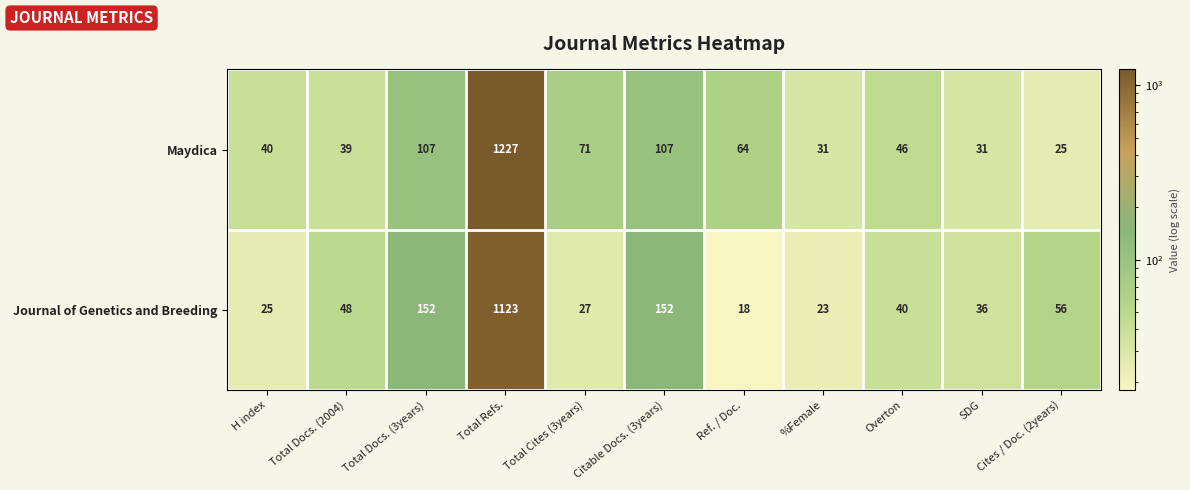

True or false: Maydica has a value of 8 at %Female.

False